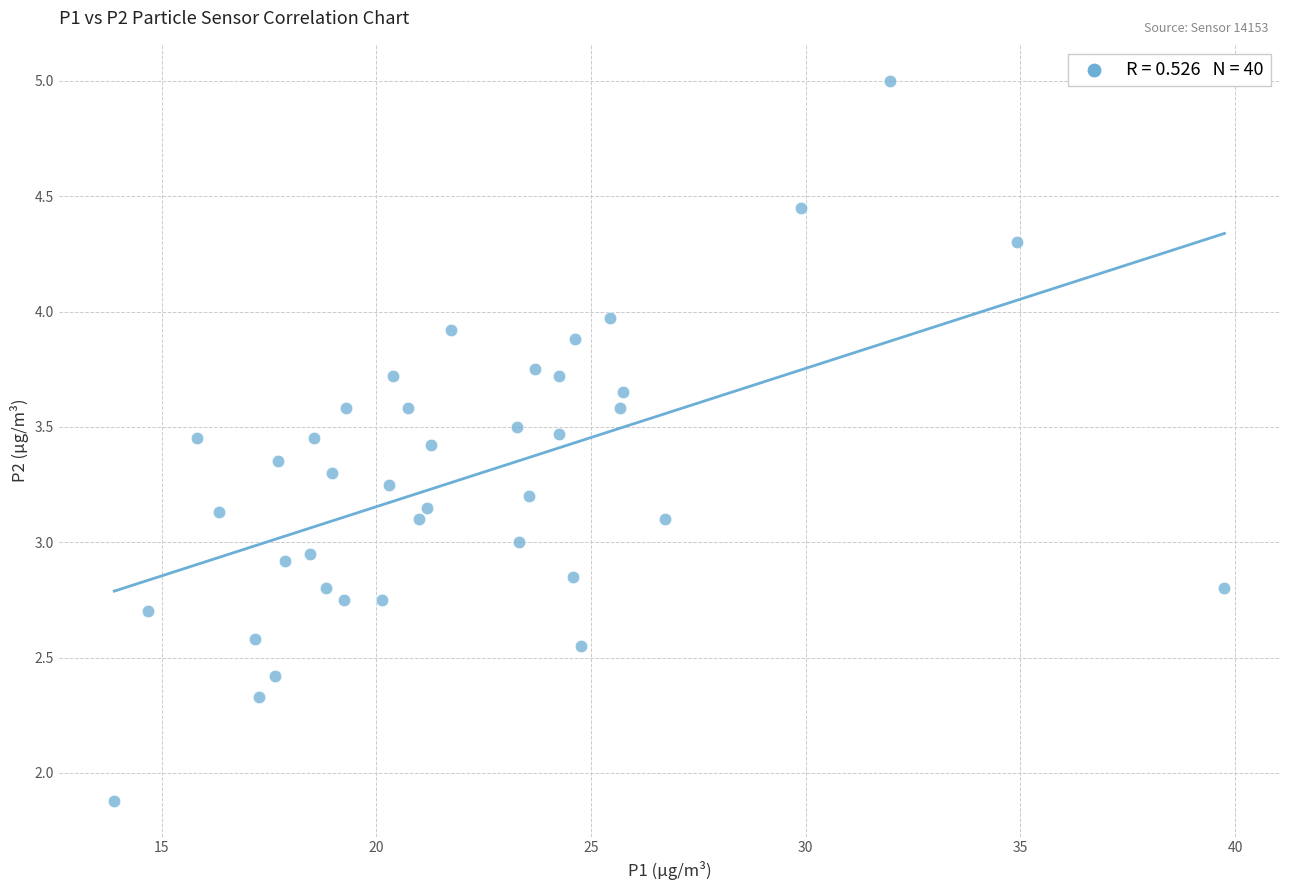

What is the range of X values (max minus min)?

25.9